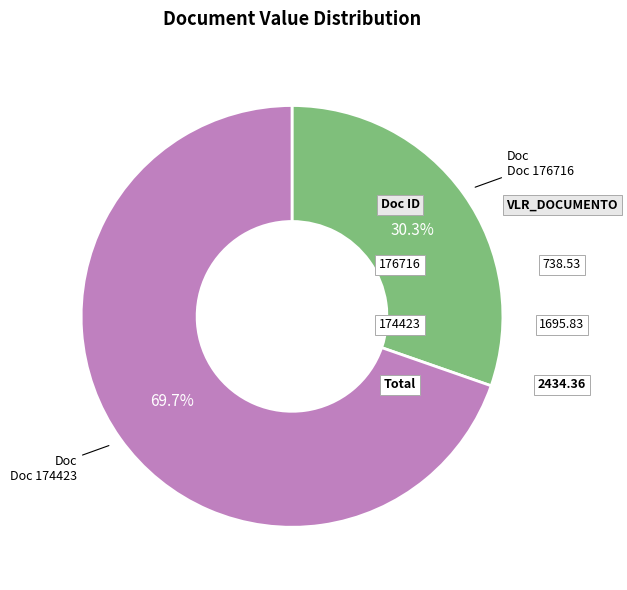

Rank the categories by value from lowest to highest.

Doc 176716, Doc 174423